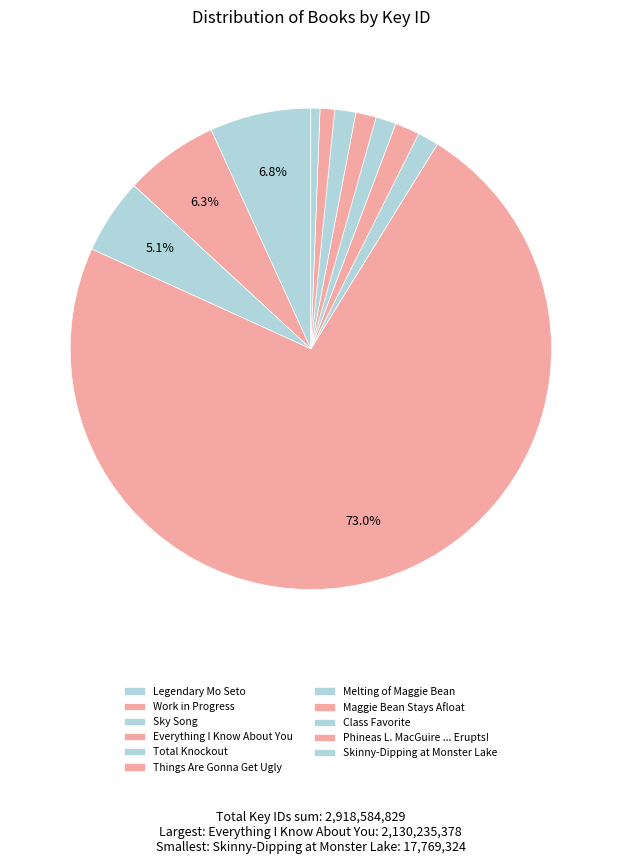

Count the number of slices in the pie.

11